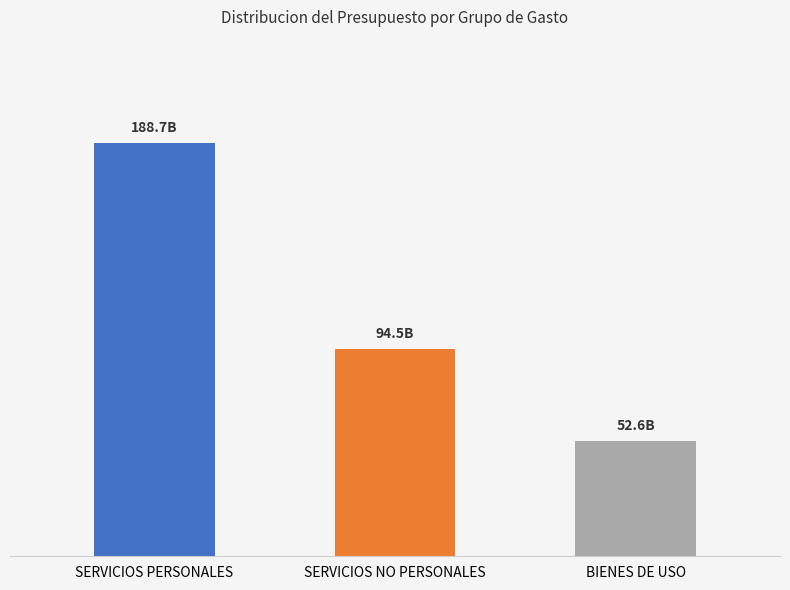

What is the change in value from SERVICIOS PERSONALES to BIENES DE USO?

-136043431452